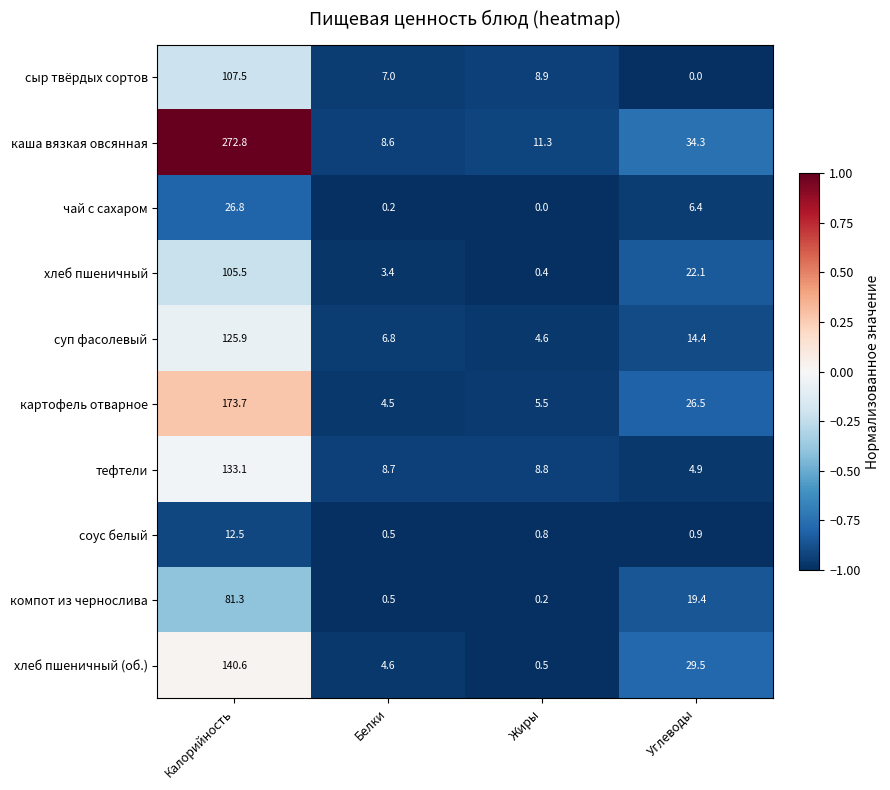

Which category has the highest value in the хлеб пшеничный (об.) series?

Калорийность